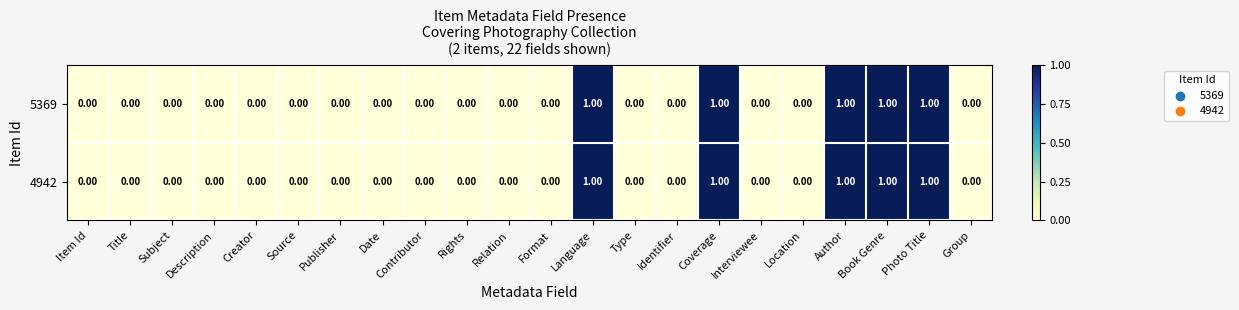

Count the number of data series in this chart.

2